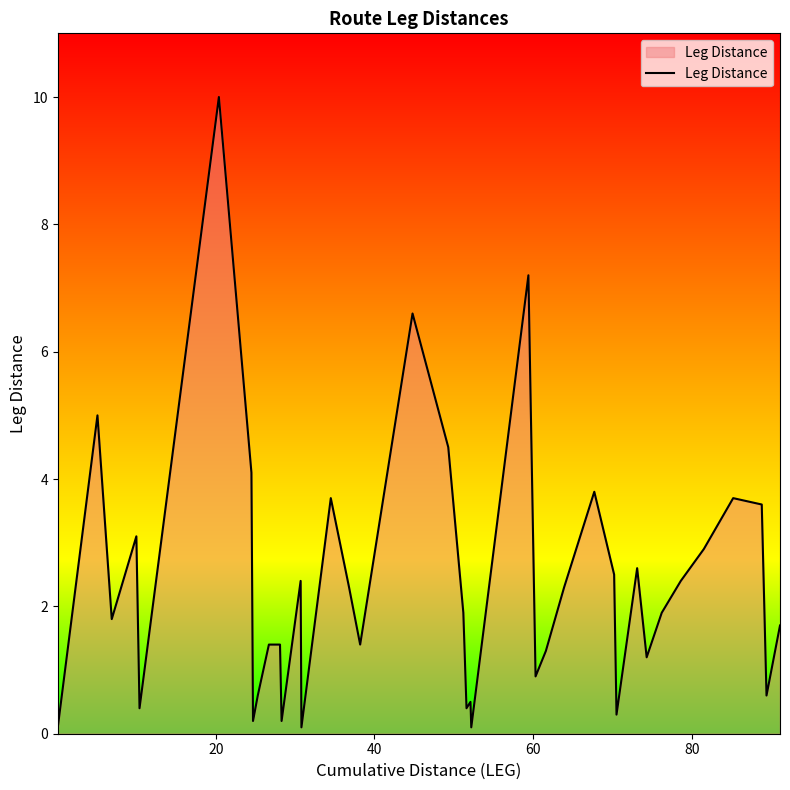

What is the greatest value displayed?

10.0